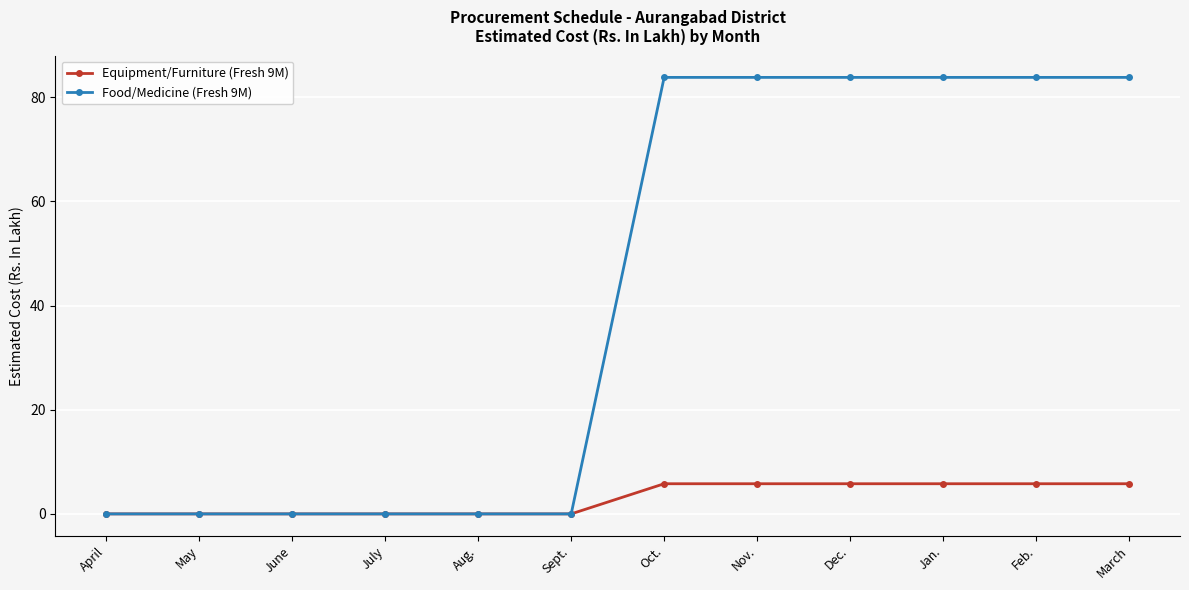

How many data points in Food/Medicine (Fresh 9M) are less than 83?

6